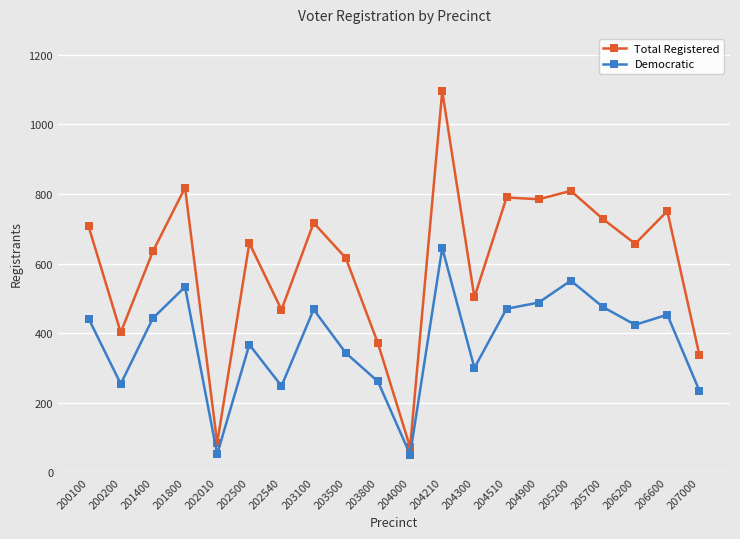

At which category does Democratic reach its first local peak?

201800